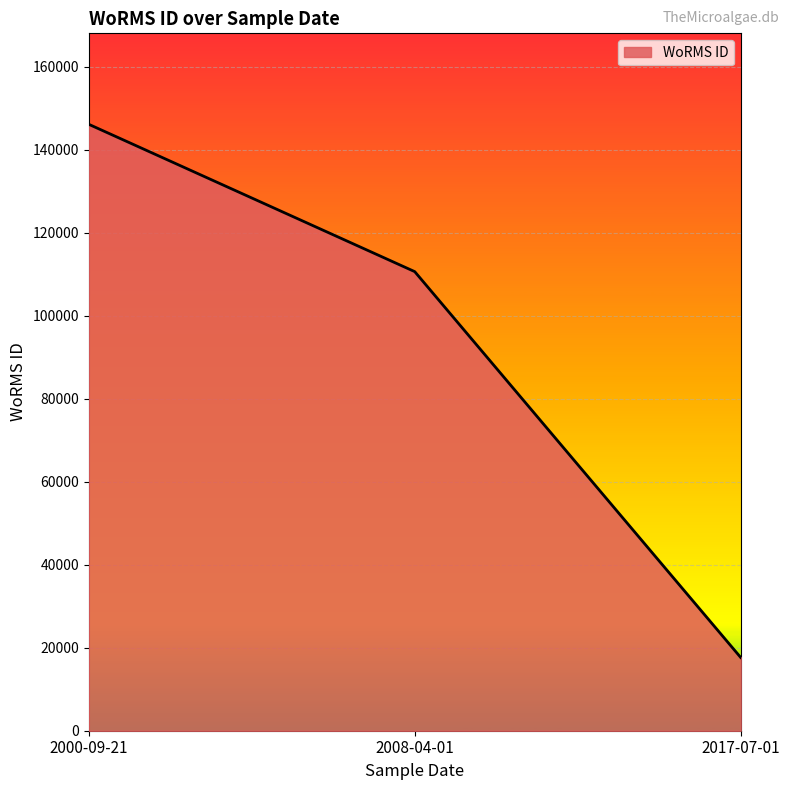

Read the value at 2008-04-01, to the nearest 10.

110650